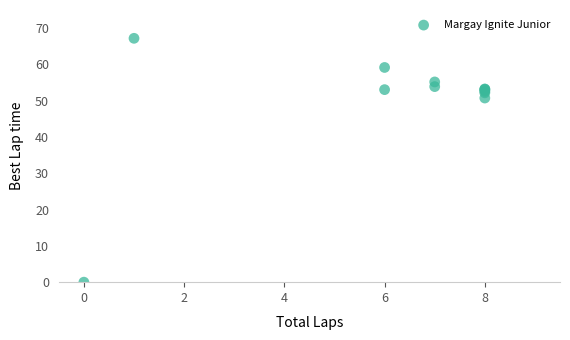

What Y value in the scatter plot is closest to 33?

50.7